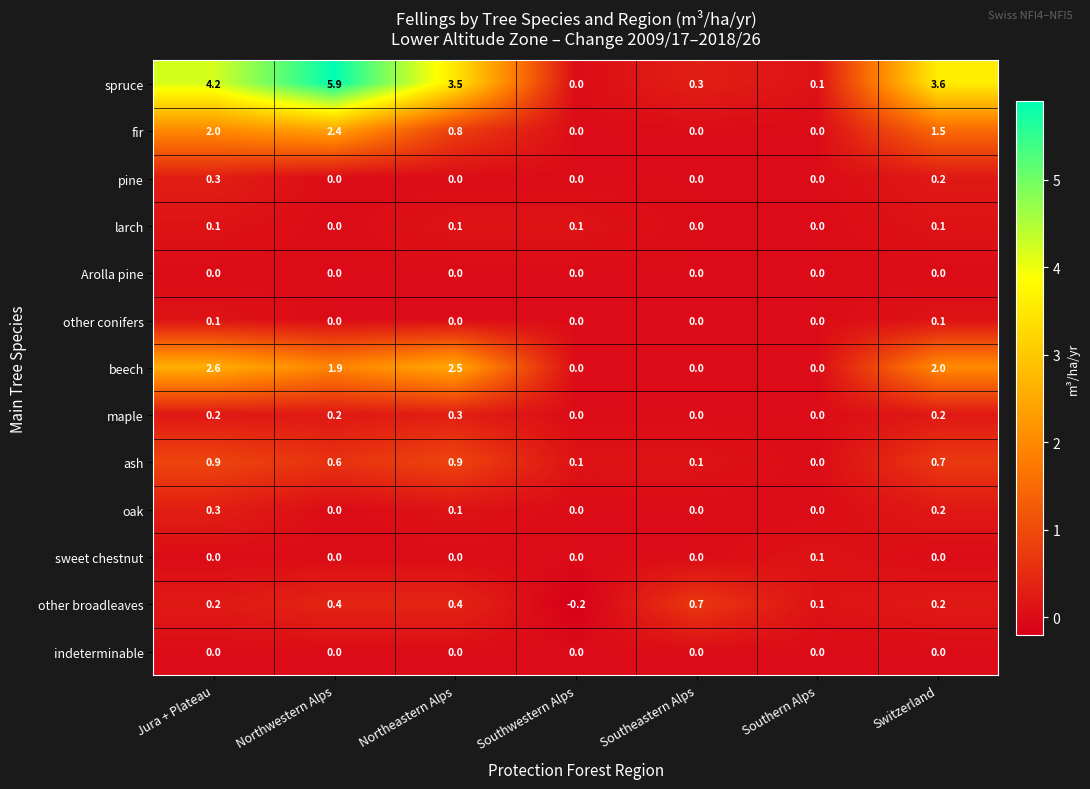

What is the total value across all series at Northeastern Alps?

8.6